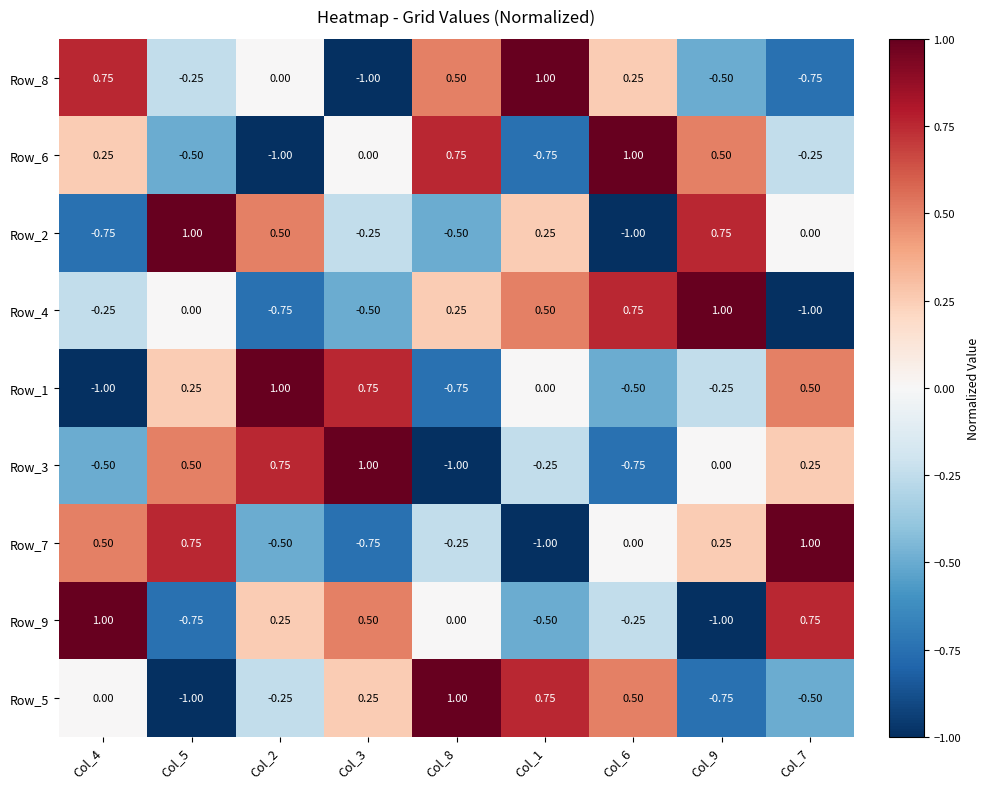

Is the value of Row_2 at Col_6 greater than the value of Row_8 at Col_4?

No